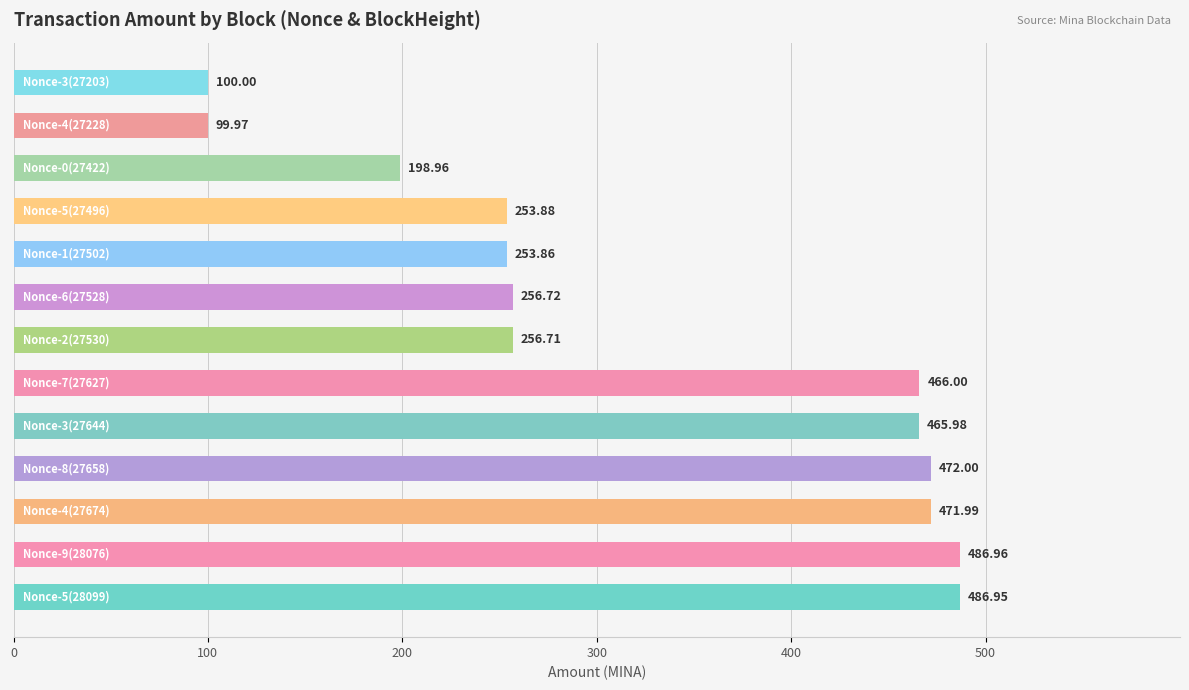

What is the difference between the second highest and minimum values?

387.0